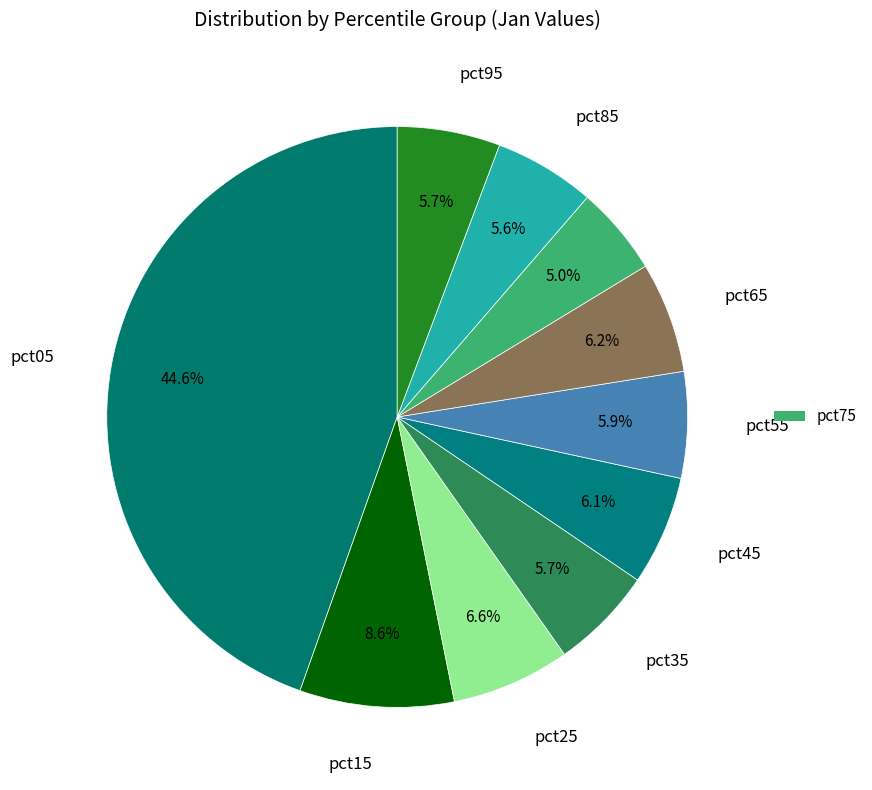

How many slices are in this pie chart?

10